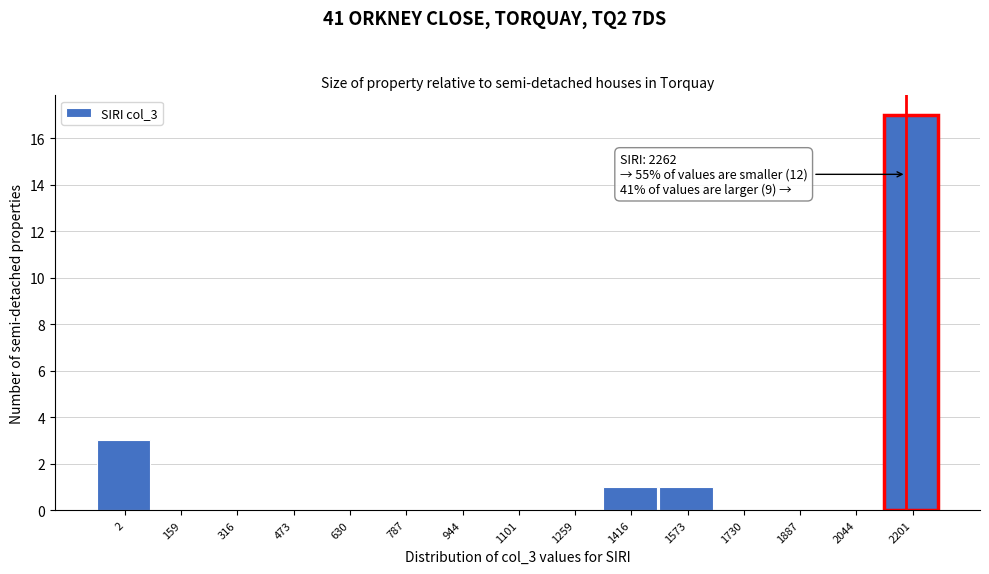

Reading left to right, list all the values displayed in this chart.

2=3	159=0	316=0	473=0	630=0	787=0	944=0	1101=0	1259=0	1416=1	1573=1	1730=0	1887=0	2044=0	2201=17